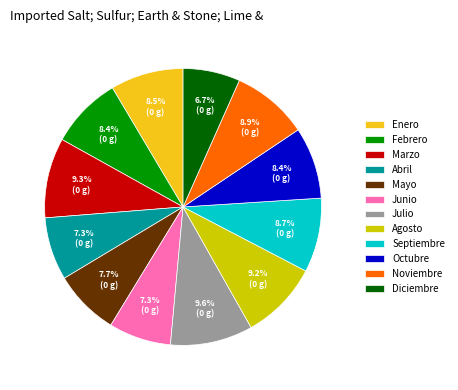

Does Julio represent more than half of the total?

No